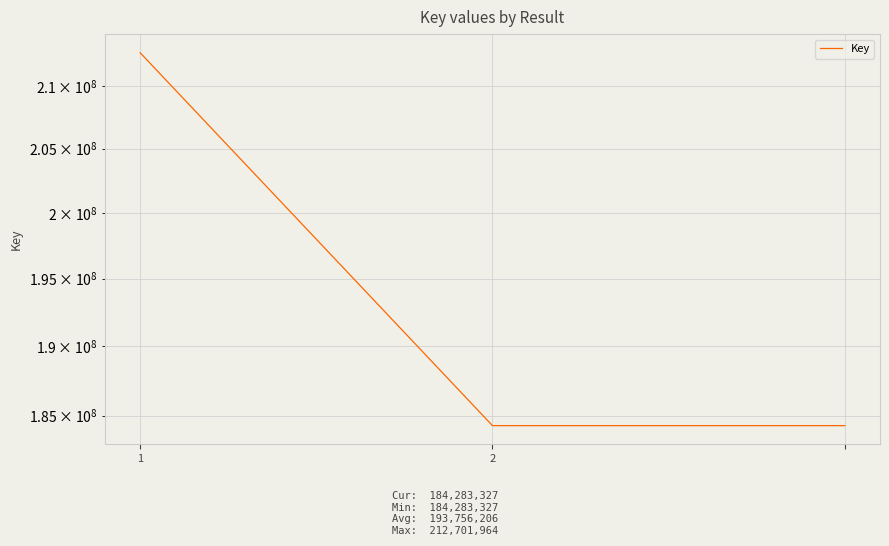

Between 2 and 2, which is larger?

2